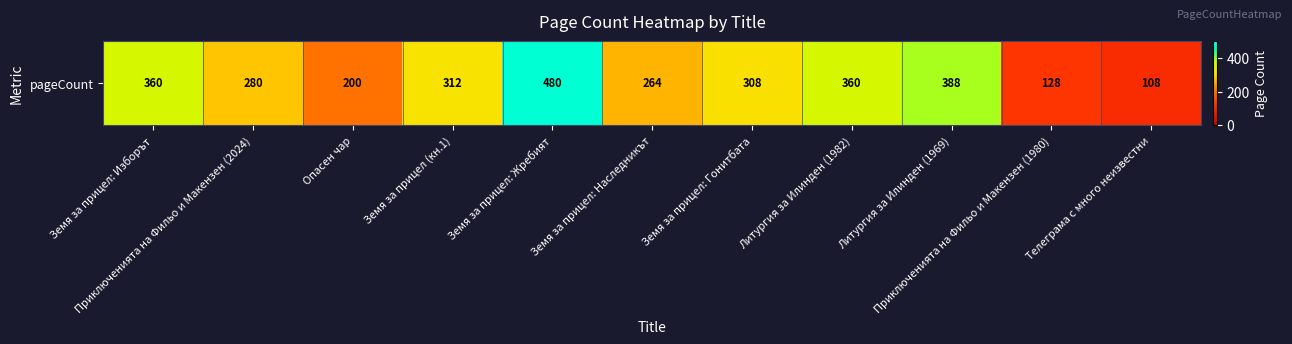

What is the sum of all values?

3188